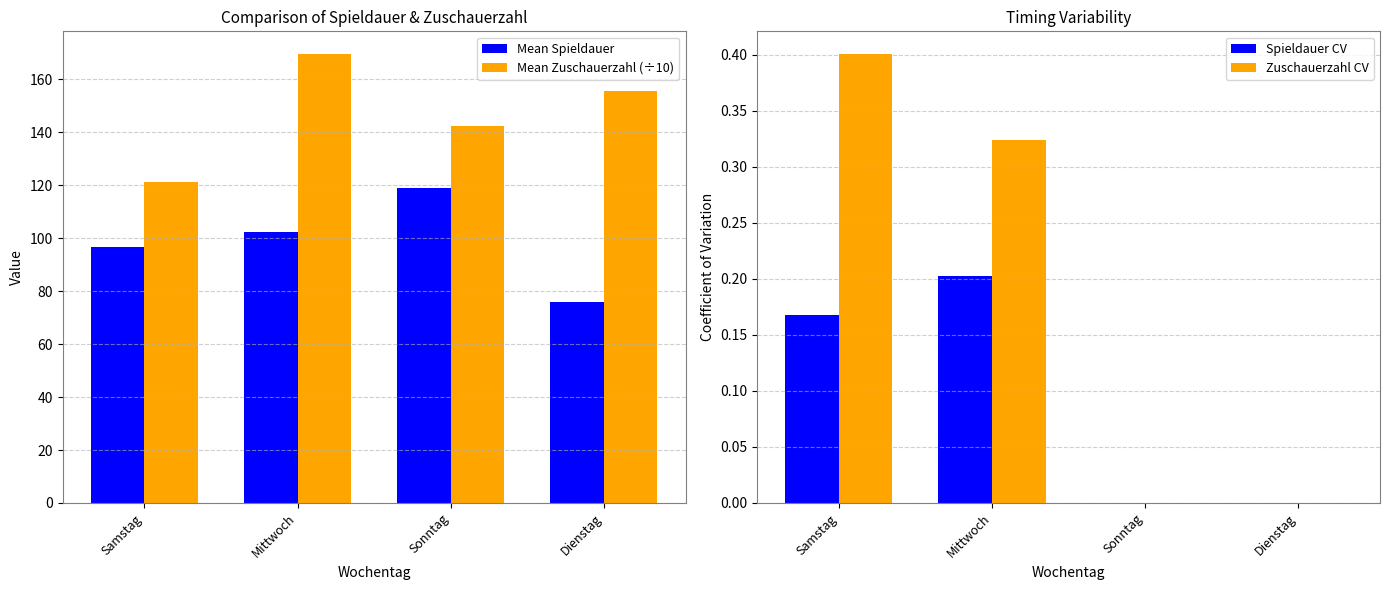

How many categories are shown in the chart?

4